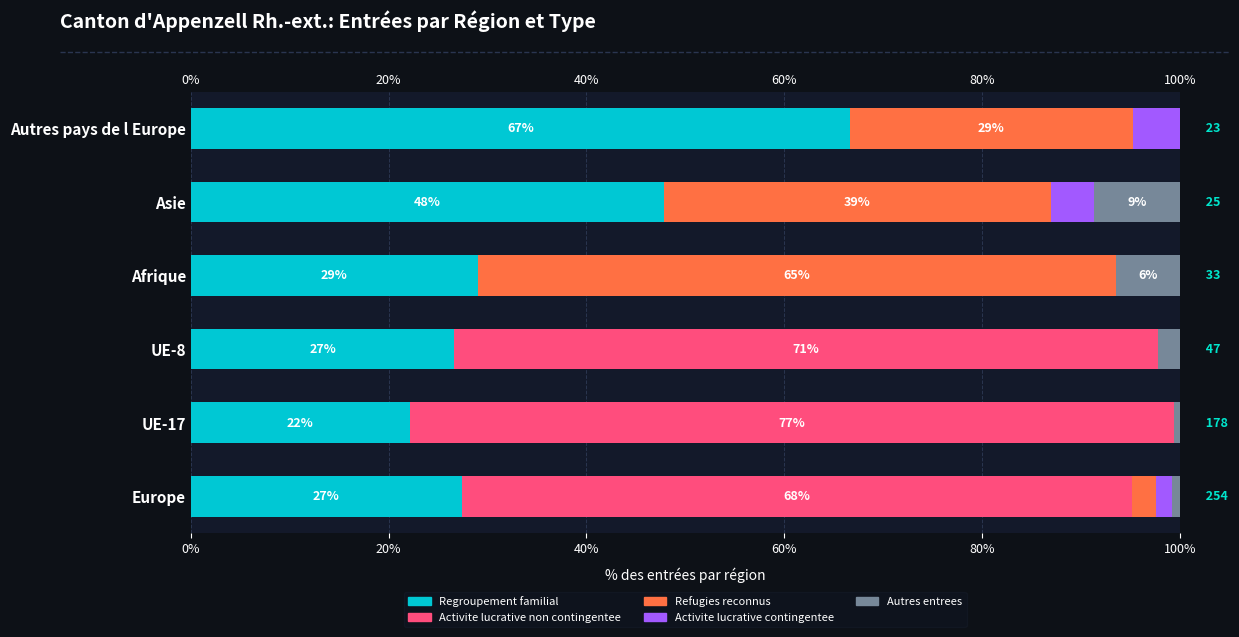

What is the total value across all series at Afrique?

100.0